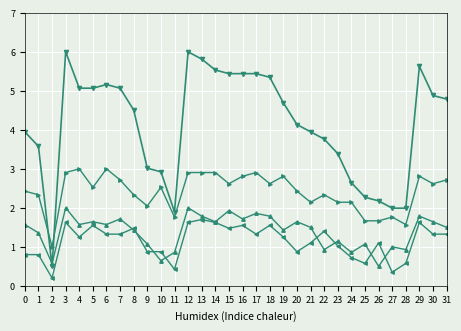

What is the difference between the highest and lowest values at 15?

4.0